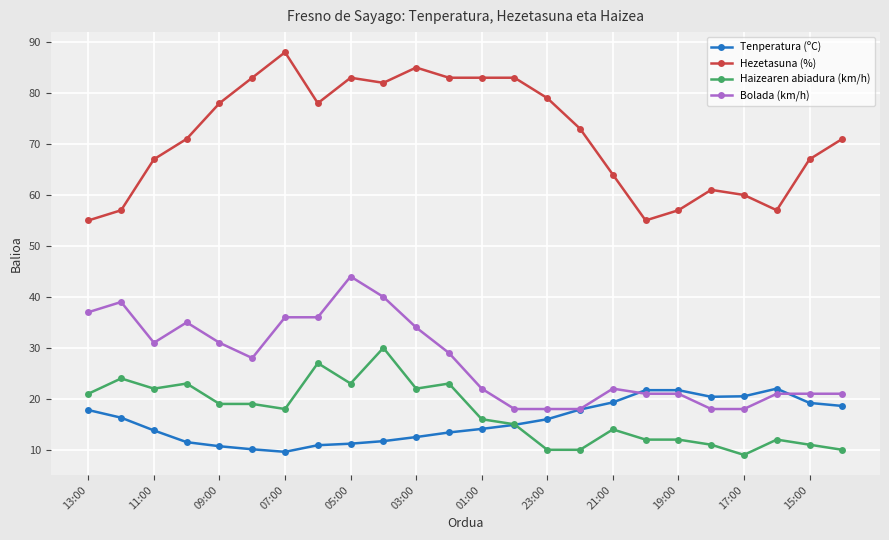

Rank the series by their maximum value, from highest to lowest.

Hezetasuna (%), Bolada (km/h), Haizearen abiadura (km/h), Tenperatura (ºC)